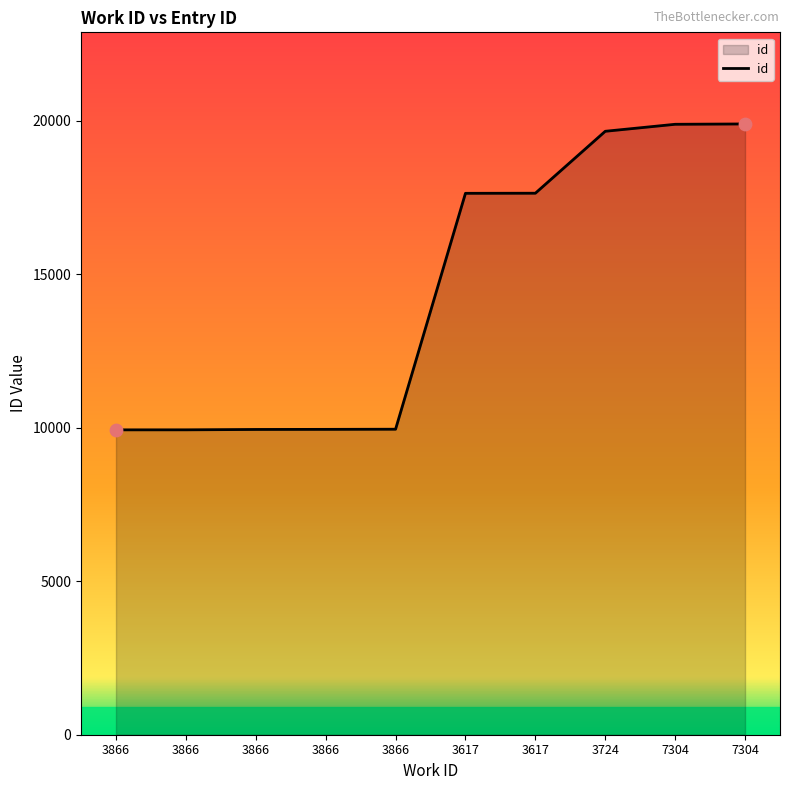

Does the chart have visible grid lines?

No